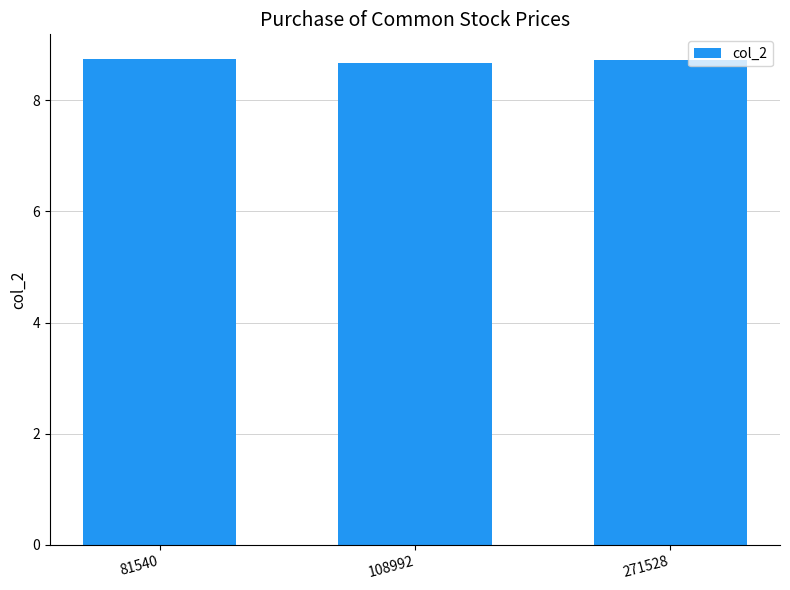

What is the maximum value shown in the chart?

8.7